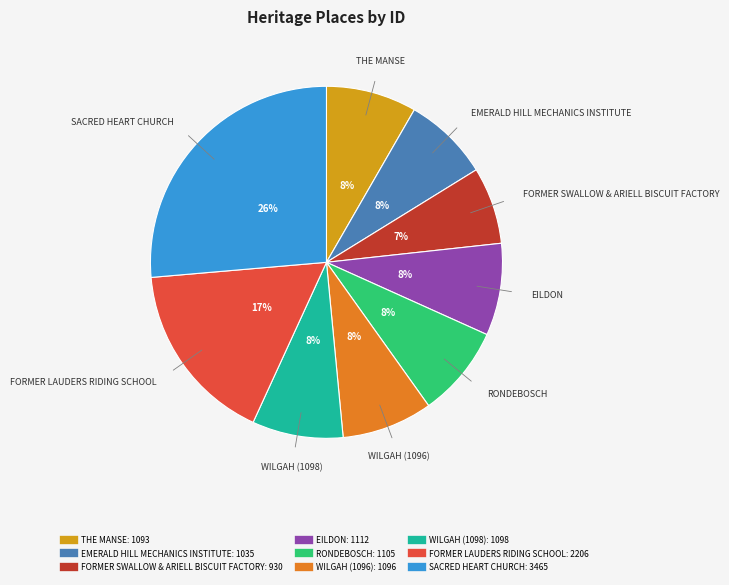

Is it true that WILGAH (1096) is 8% of the pie?

True